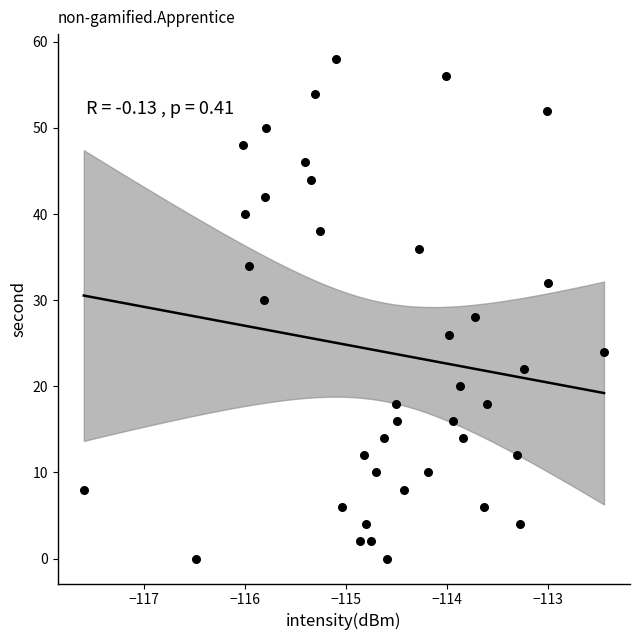

What is the range of Y values (max minus min)?

58